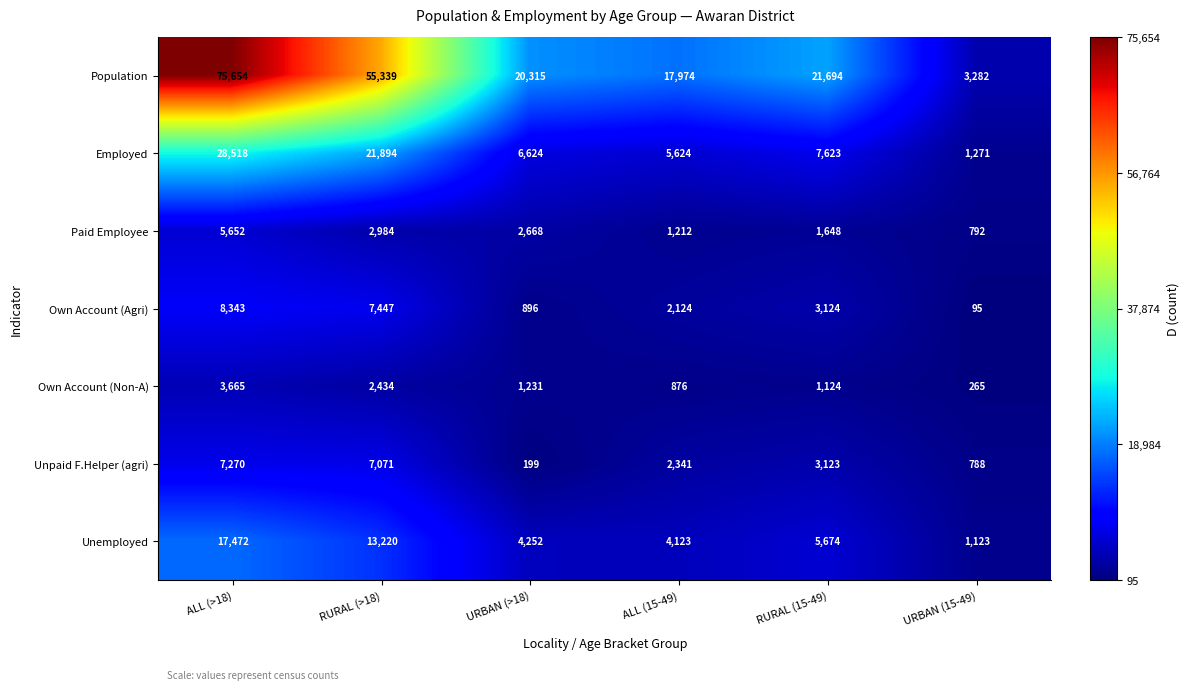

At RURAL (15-49), list the series in order from smallest to largest.

Own Account (Non-A), Paid Employee, Unpaid F.Helper (agri), Own Account (Agri), Unemployed, Employed, Population